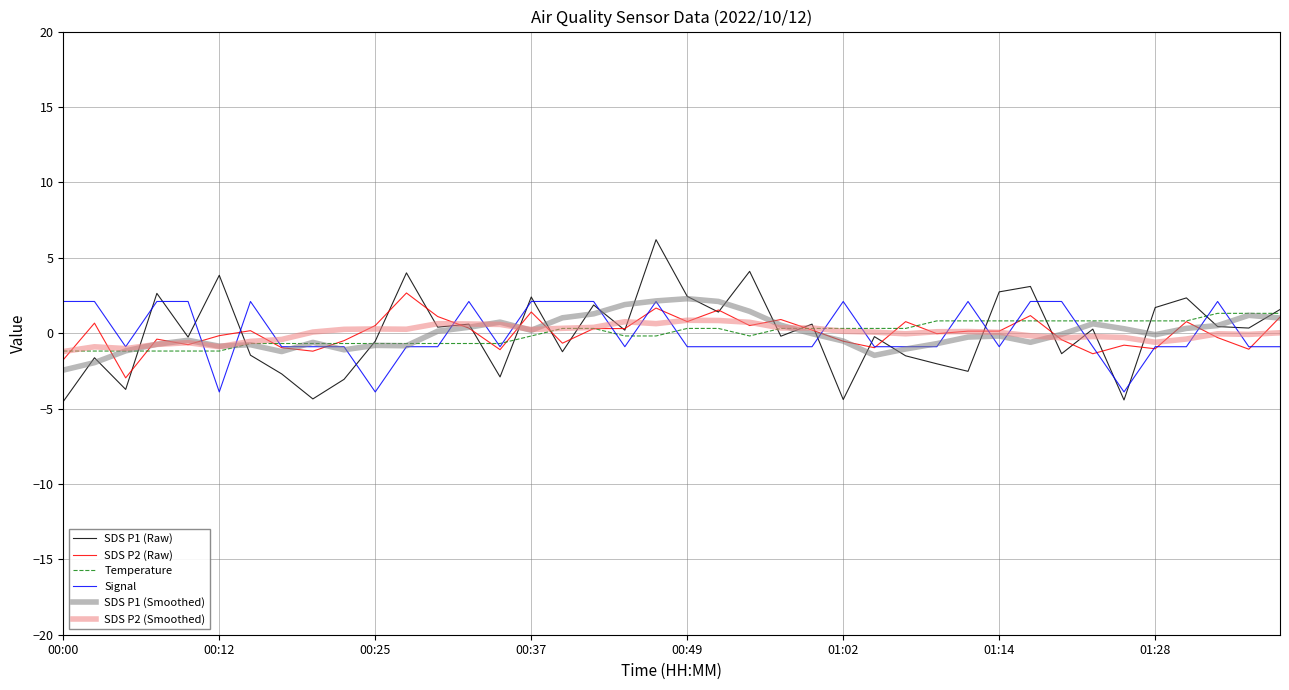

Which series has the largest range (max minus min)?

SDS P1 (Raw)